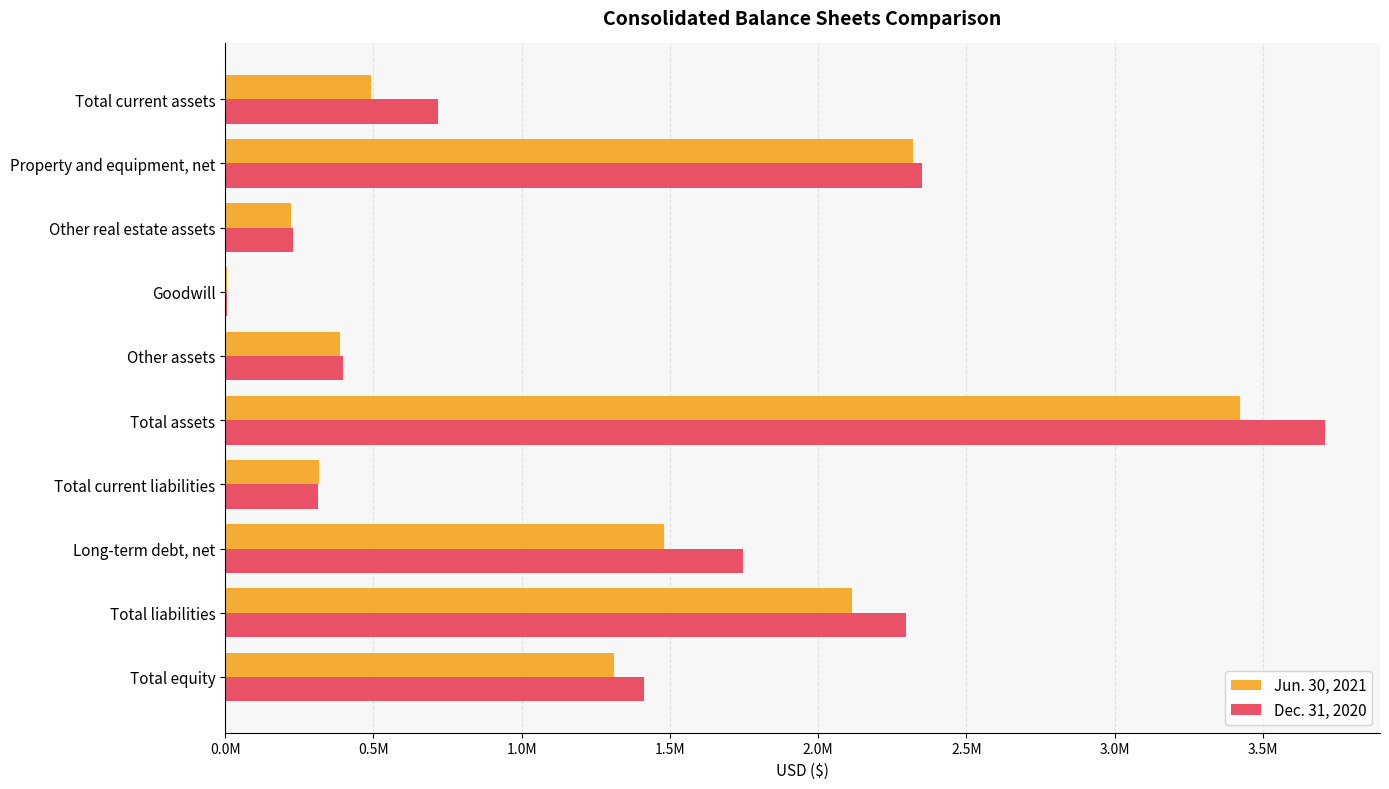

What is the average value of the Dec. 31, 2020 series?

1317790